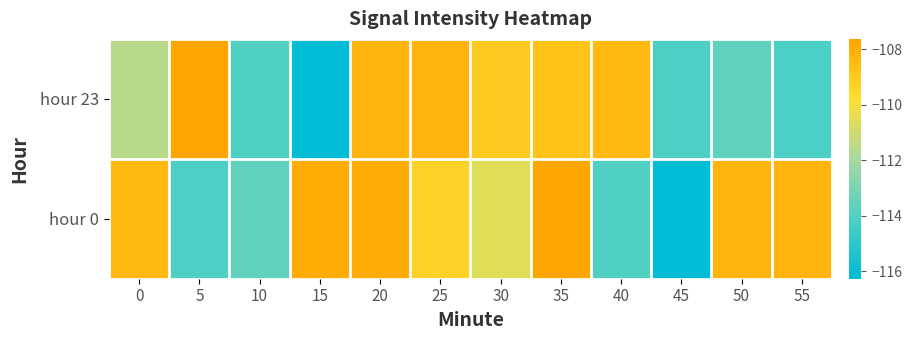

List the series in order of their peak value, lowest first.

hour 23, hour 0